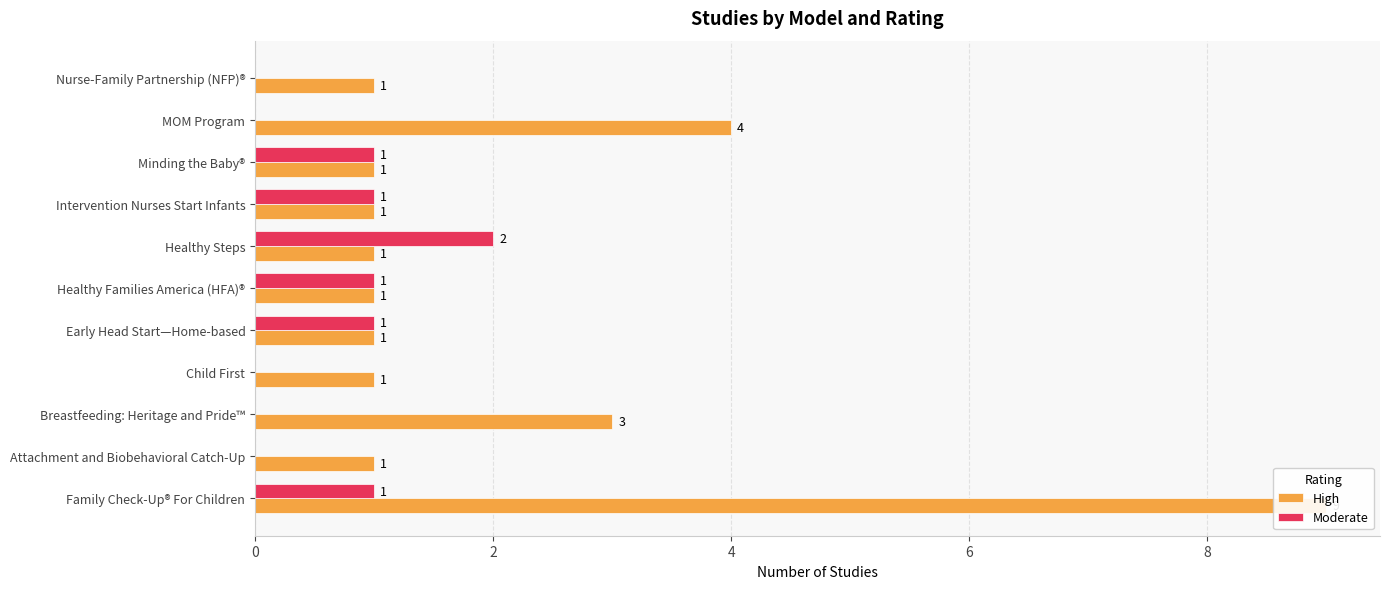

At which label does Moderate first exceed 1?

6